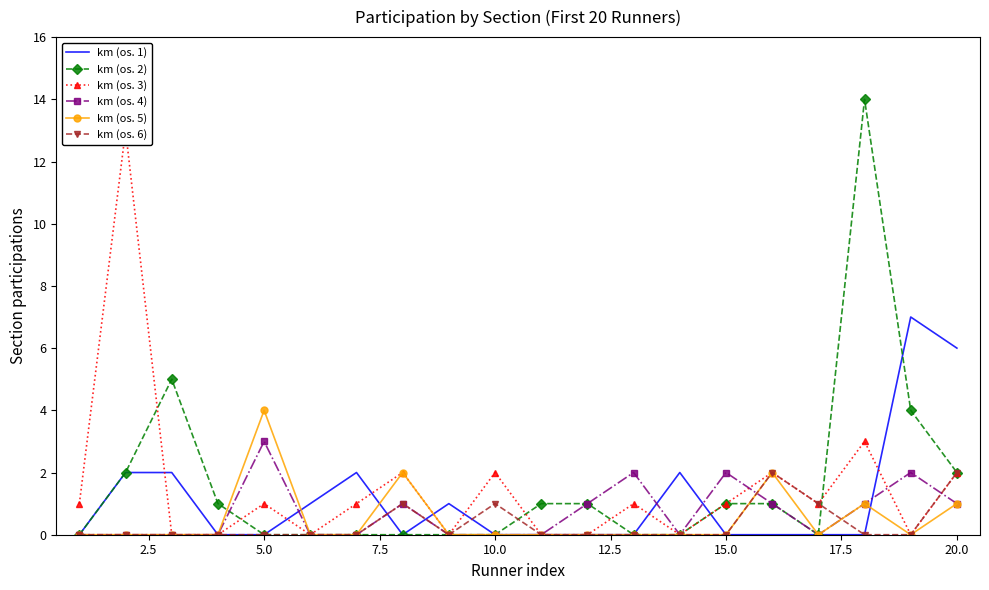

True or false: km (os. 2) has a value of 1 at 2.5.

False